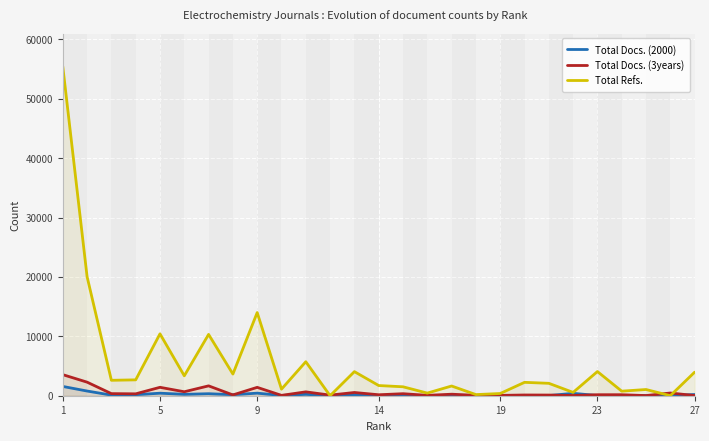

How many lines are shown in the chart?

3